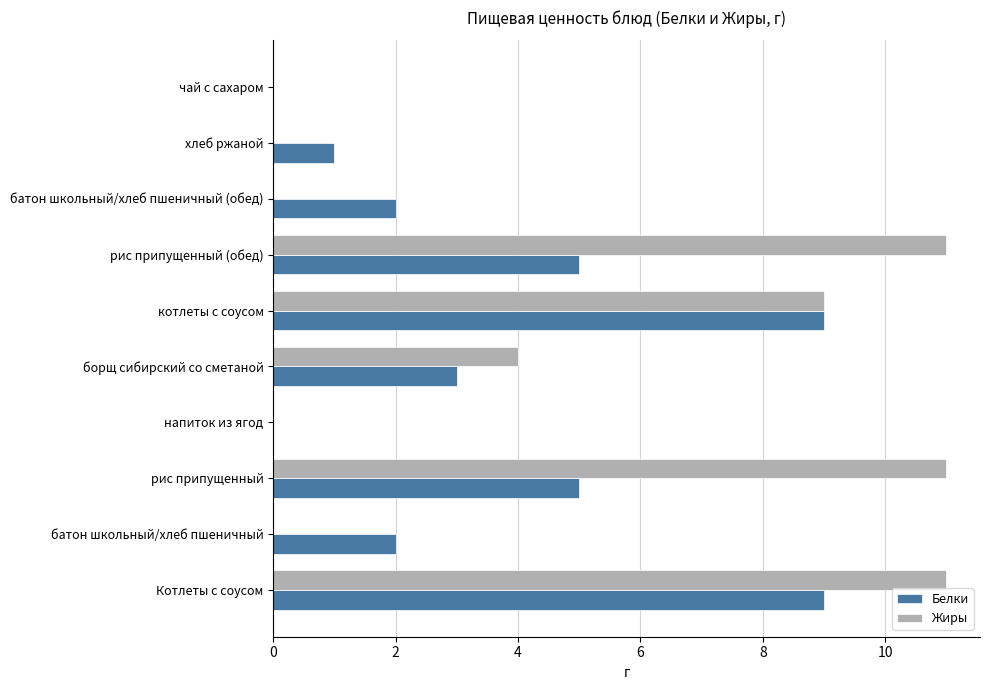

True or false: Жиры has a value of 6 at напиток из ягод.

False